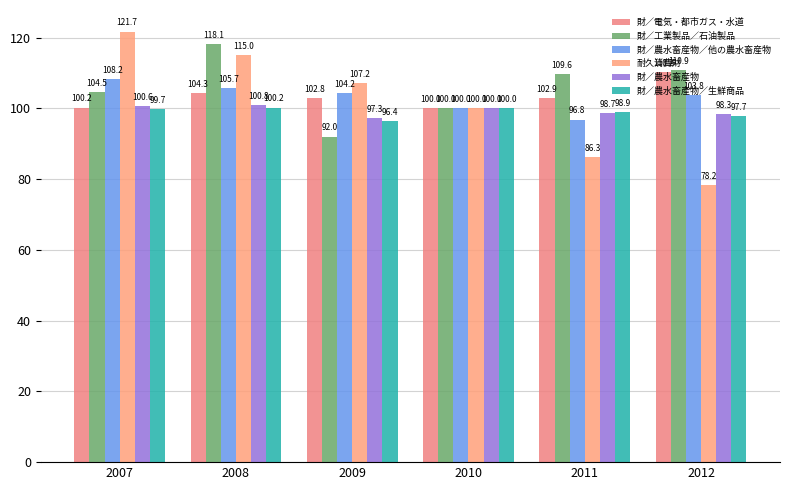

What is the sum of the 財／電気・都市ガス・水道 values at 2007 and 2012?

210.4